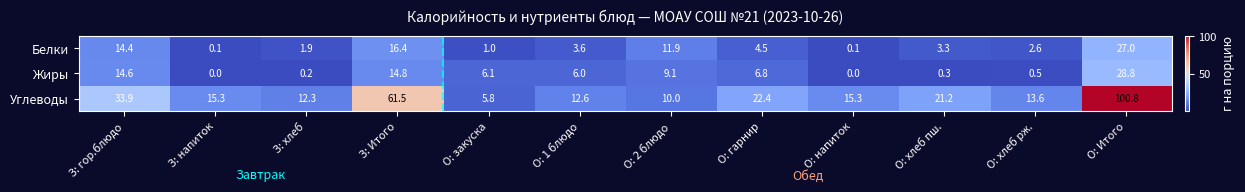

Which series has the largest range (max minus min)?

Углеводы